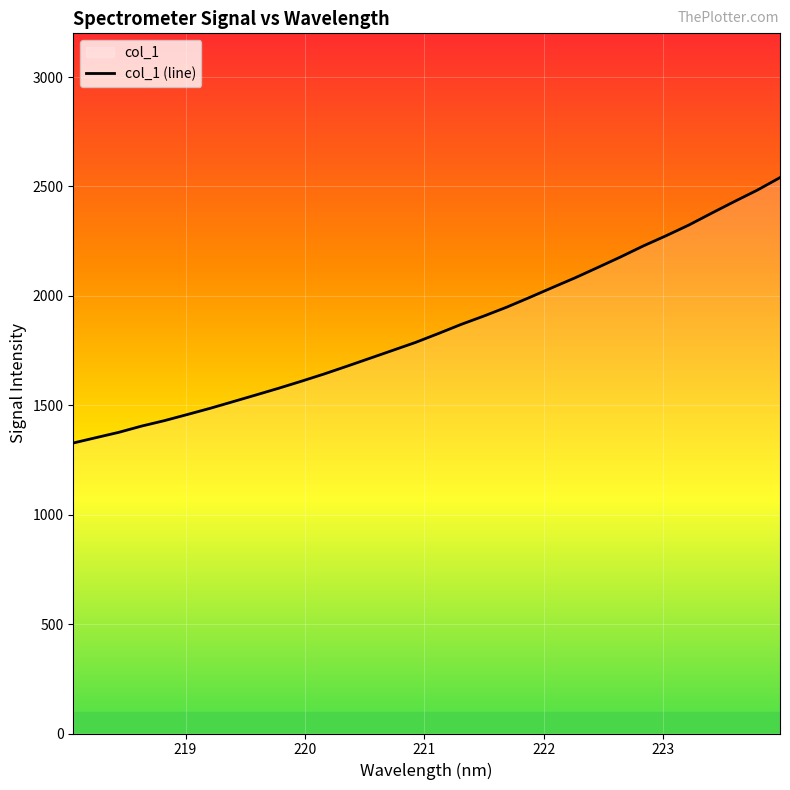

What is the maximum value shown in the chart?

2540.7